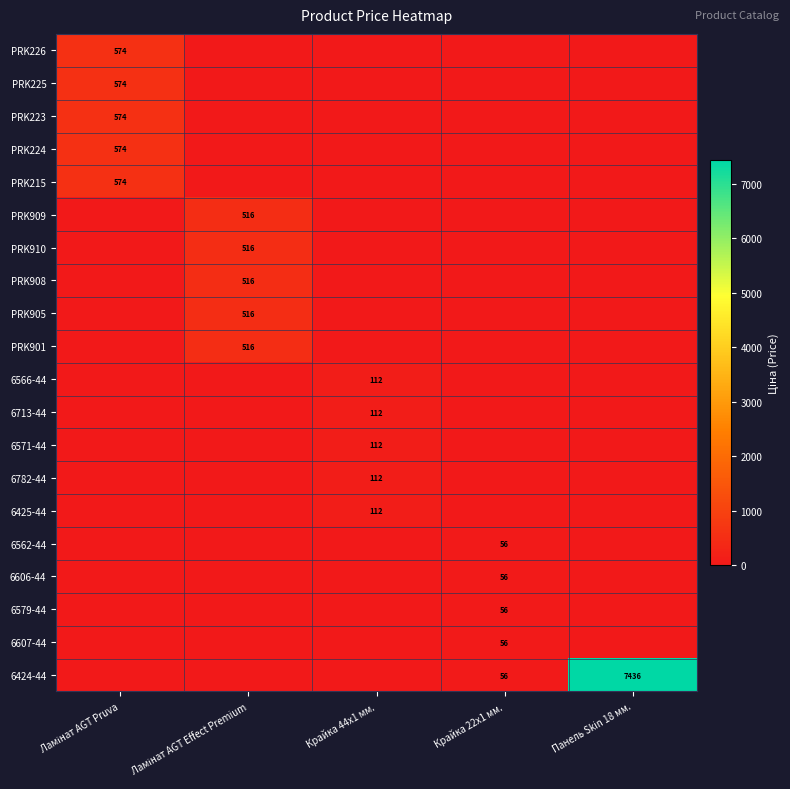

At how many categories does at least one series exceed 2472?

1